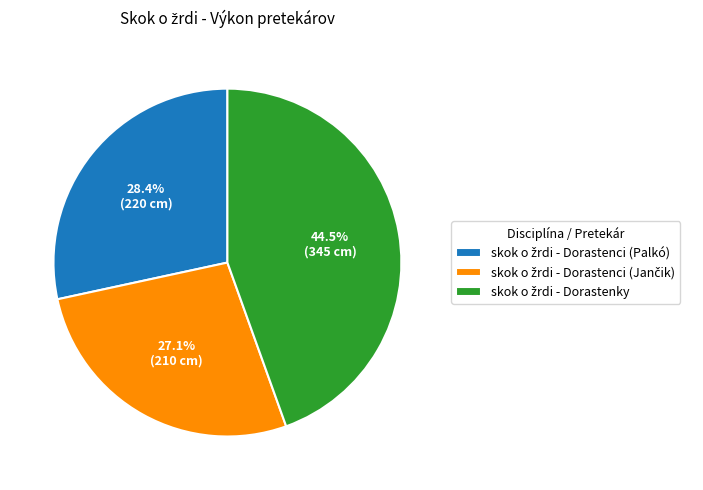

Does any single category account for the majority?

No